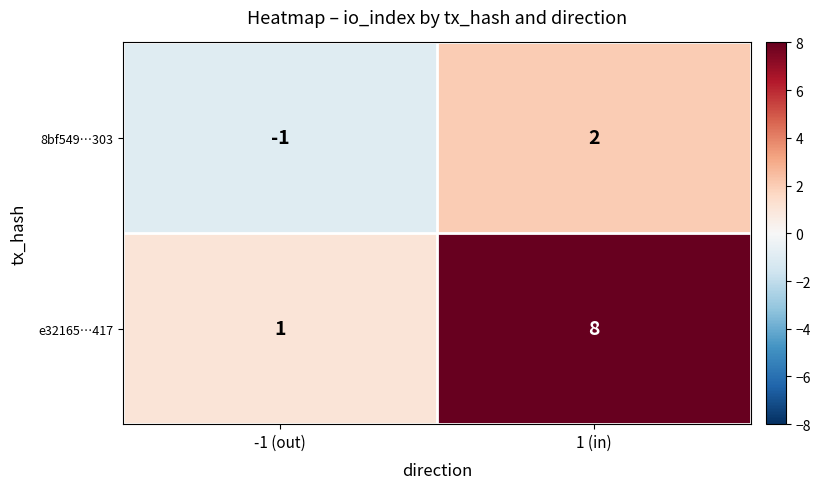

Reading left to right, list all the values displayed in this chart.

8bf549…303: -1 (out)=-1	1 (in)=2
e32165…417: -1 (out)=1	1 (in)=8